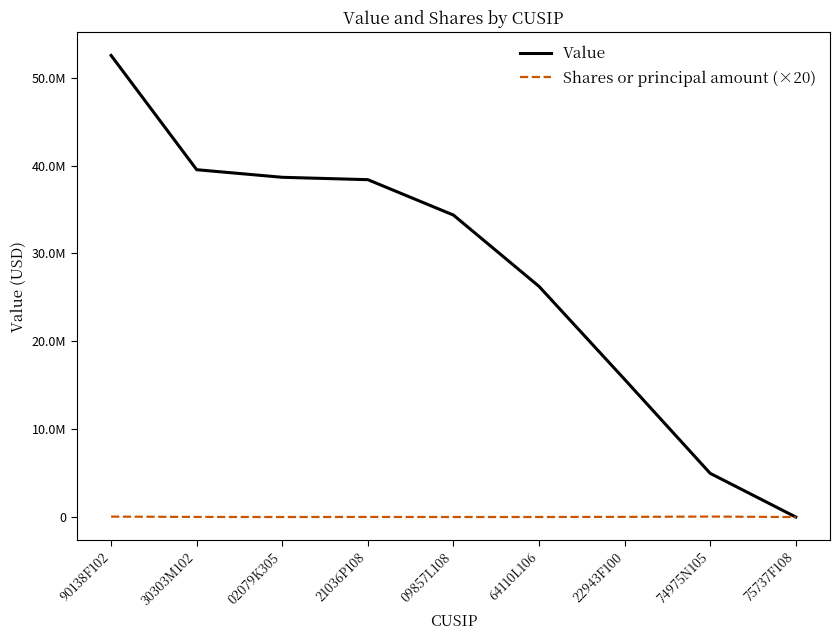

True or false: Value has a value of 44404759.6 at 64110L106.

False